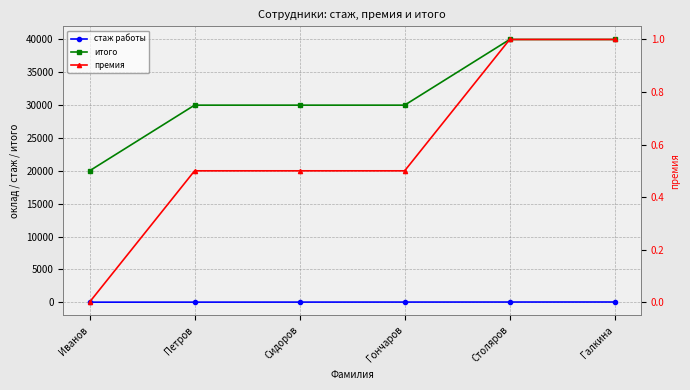

Rank the series by their maximum value, from highest to lowest.

итого, стаж работы, премия